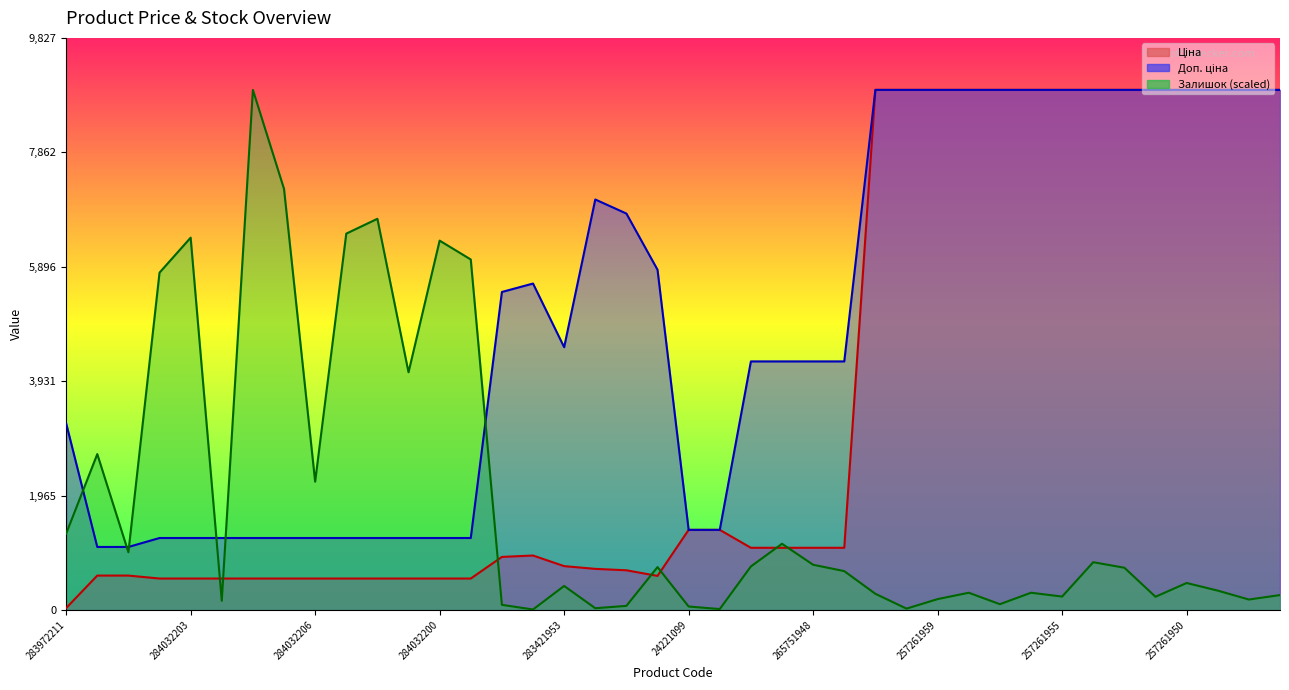

At which category is the sum across all series the highest?

257261953